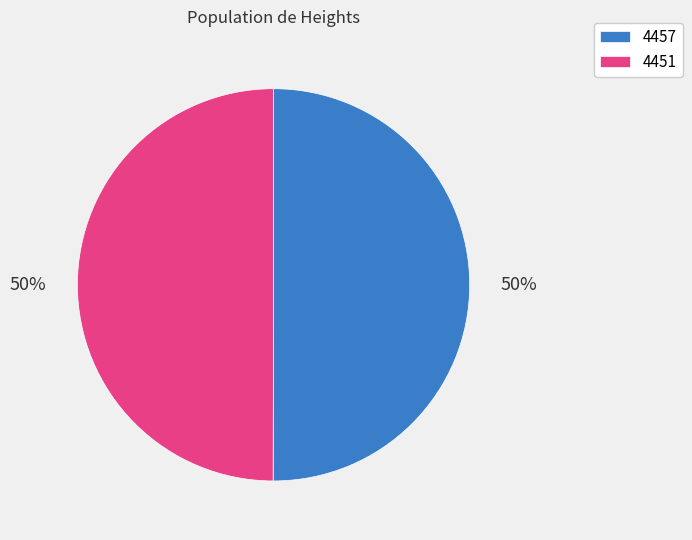

Is it true that 4457 is 50% of the pie?

True